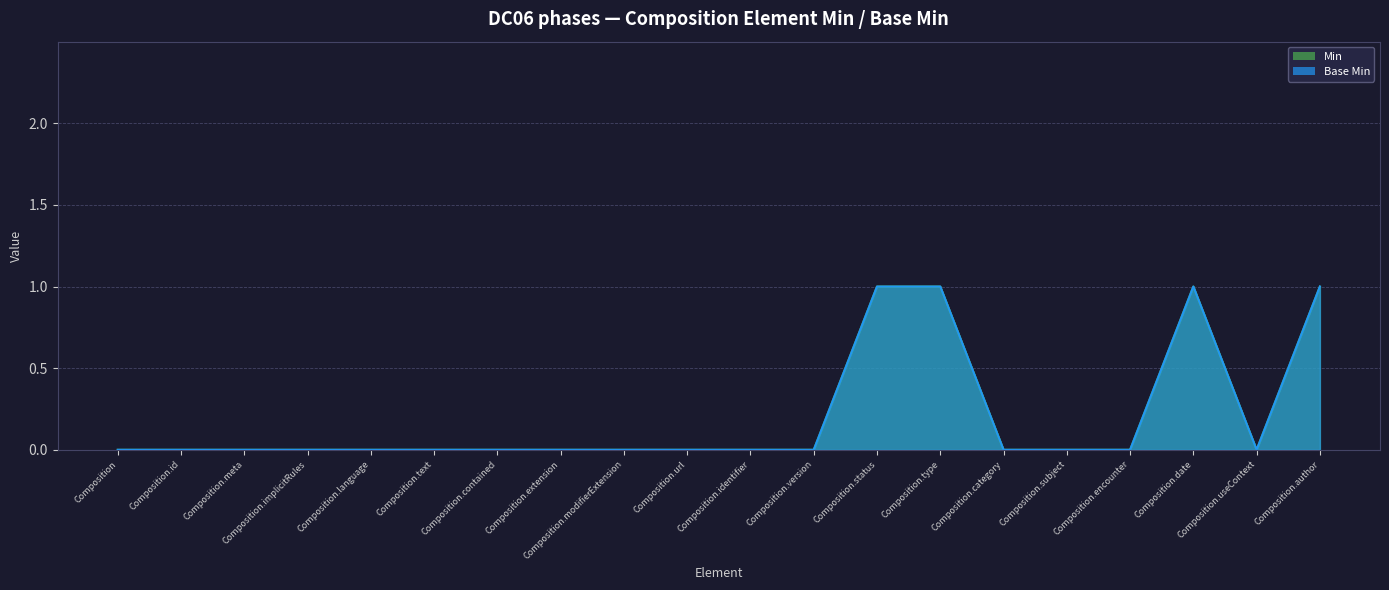

In Base Min, how many points are higher than both neighbors (excluding endpoints)?

1